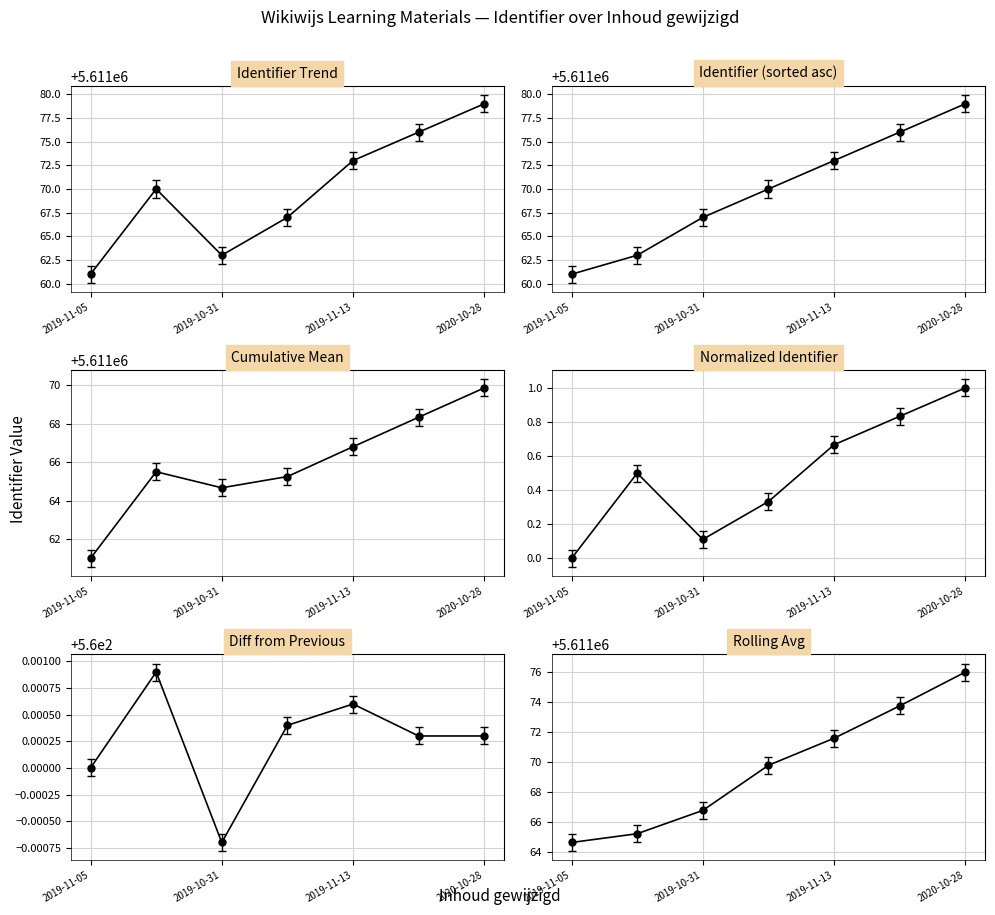

What is the difference between the second highest and second lowest values?

0.7